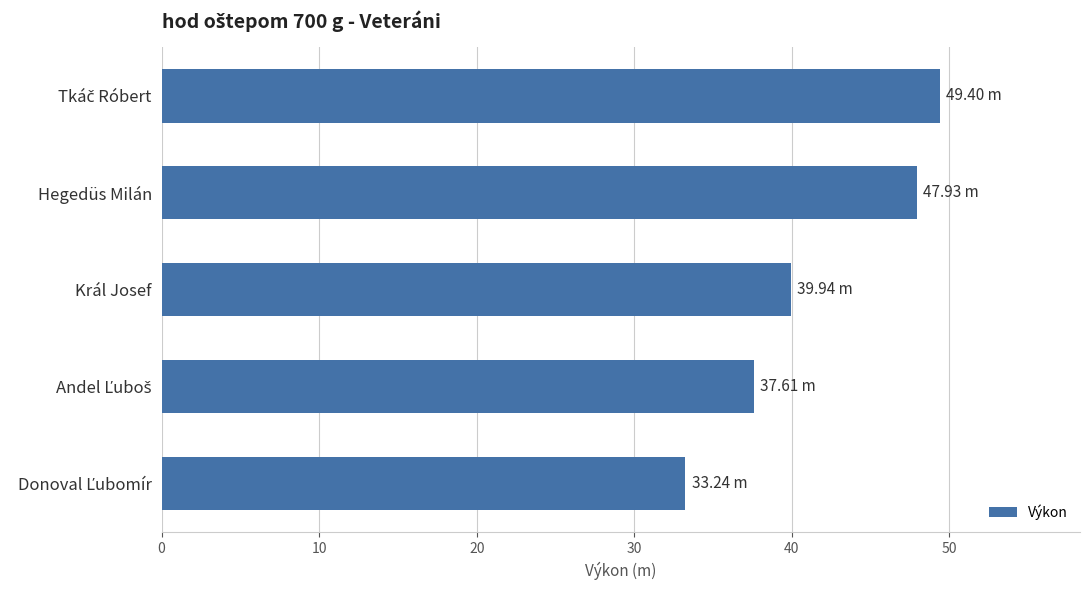

At which label is the value closest to 41?

Král Josef